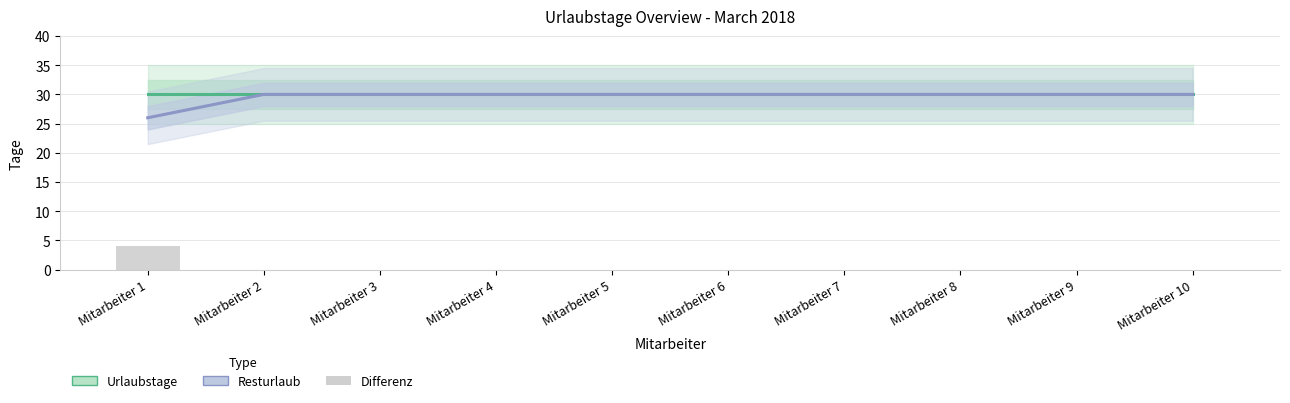

Between Mitarbeiter 1 and Mitarbeiter 5, which is larger?

Mitarbeiter 1